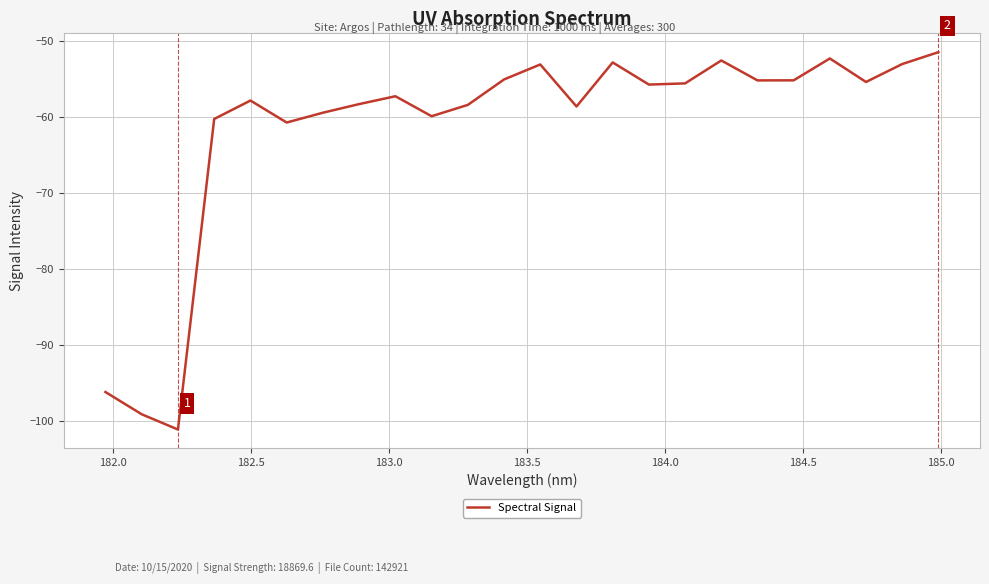

What is the difference between the maximum and minimum values?

49.7